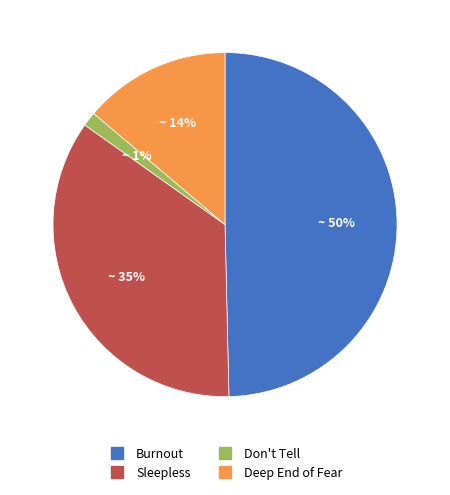

Which slice is the smallest?

Don't Tell